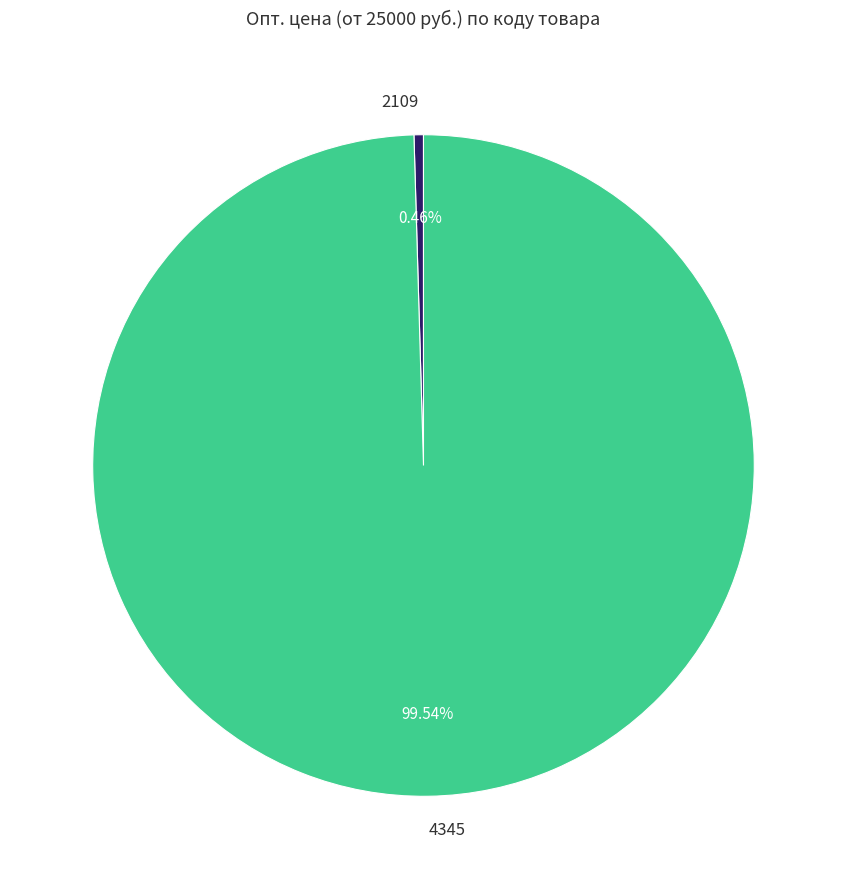

Count the number of slices in the pie.

2